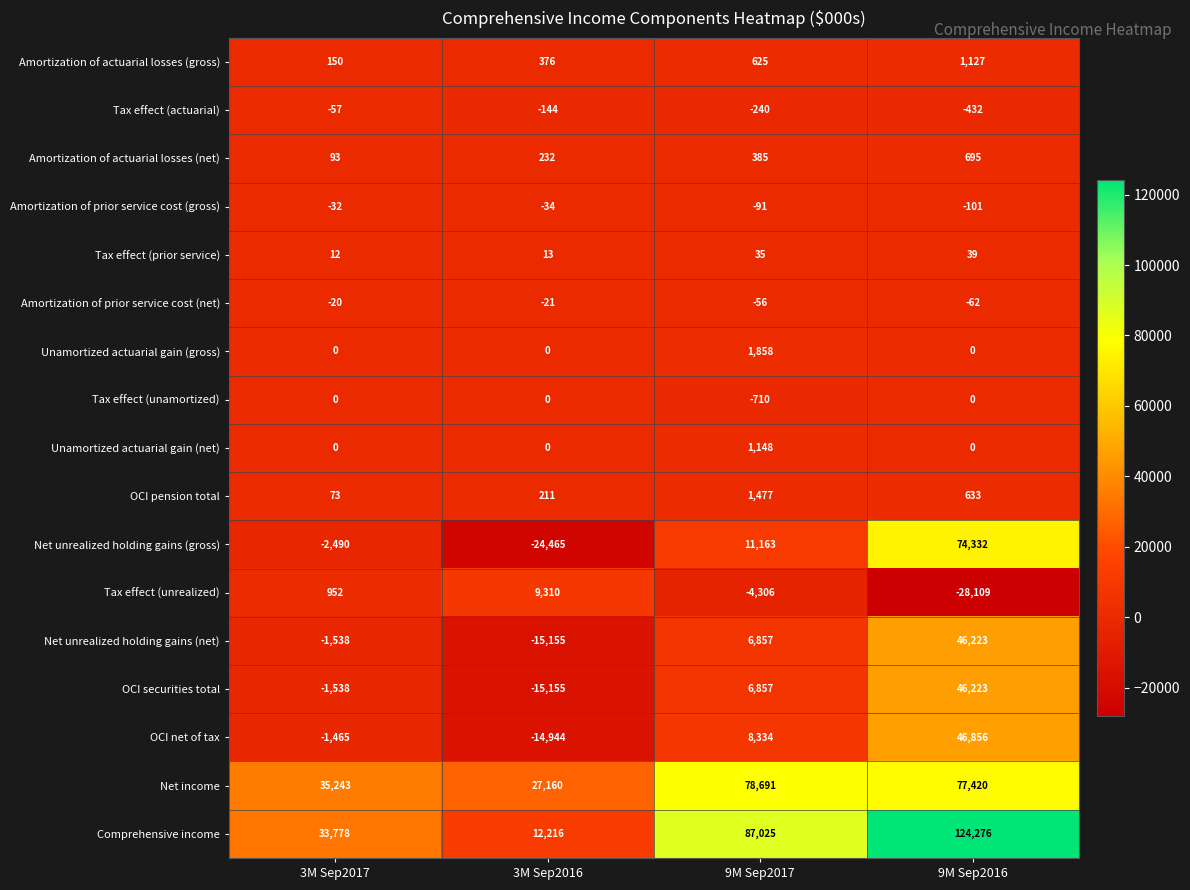

Which series has the largest range (max minus min)?

Comprehensive income